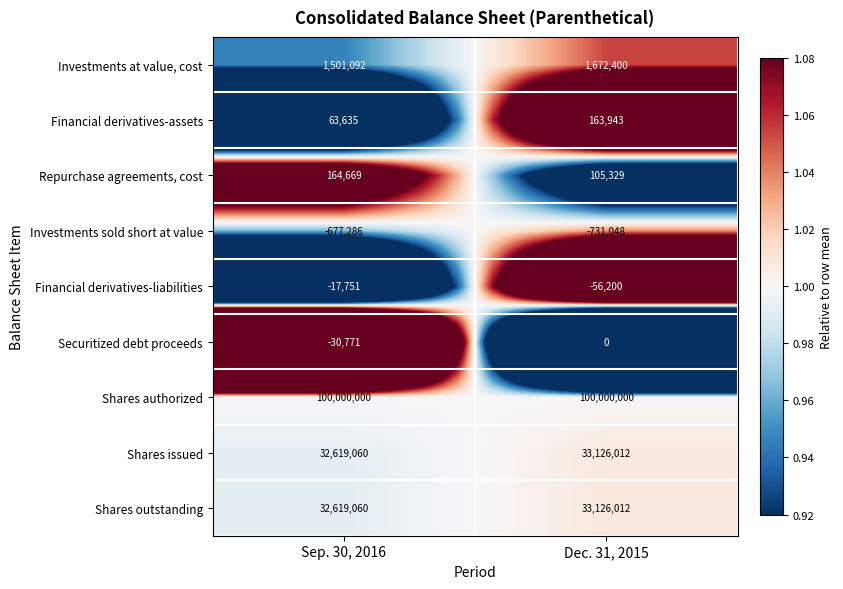

What is the spread (max minus min) of values at Dec. 31, 2015?

100731048